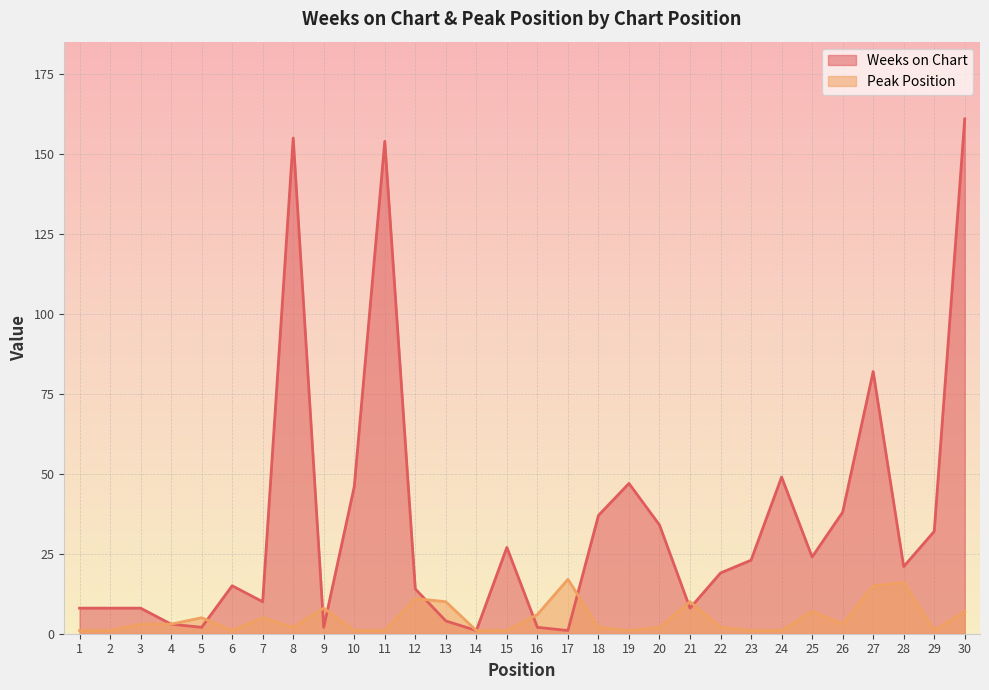

The value of Peak Position at 30 is 5. True or false?

False